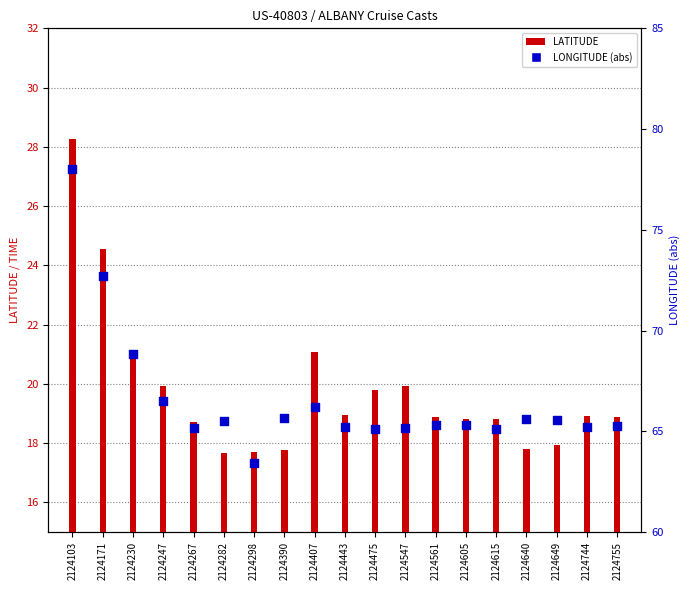

At how many categories does at least one series exceed 33?

19